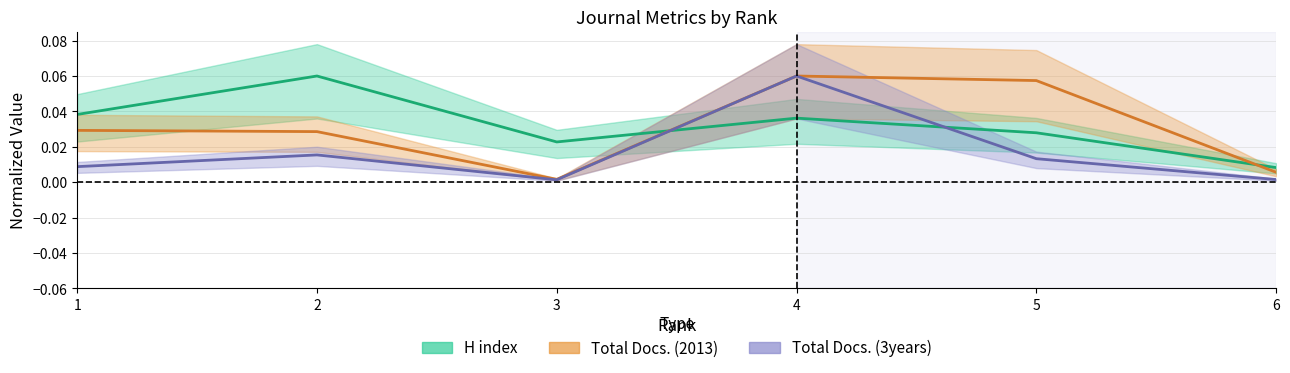

The Total Docs. (2013) series shows 0.0 at 3. True or false?

False